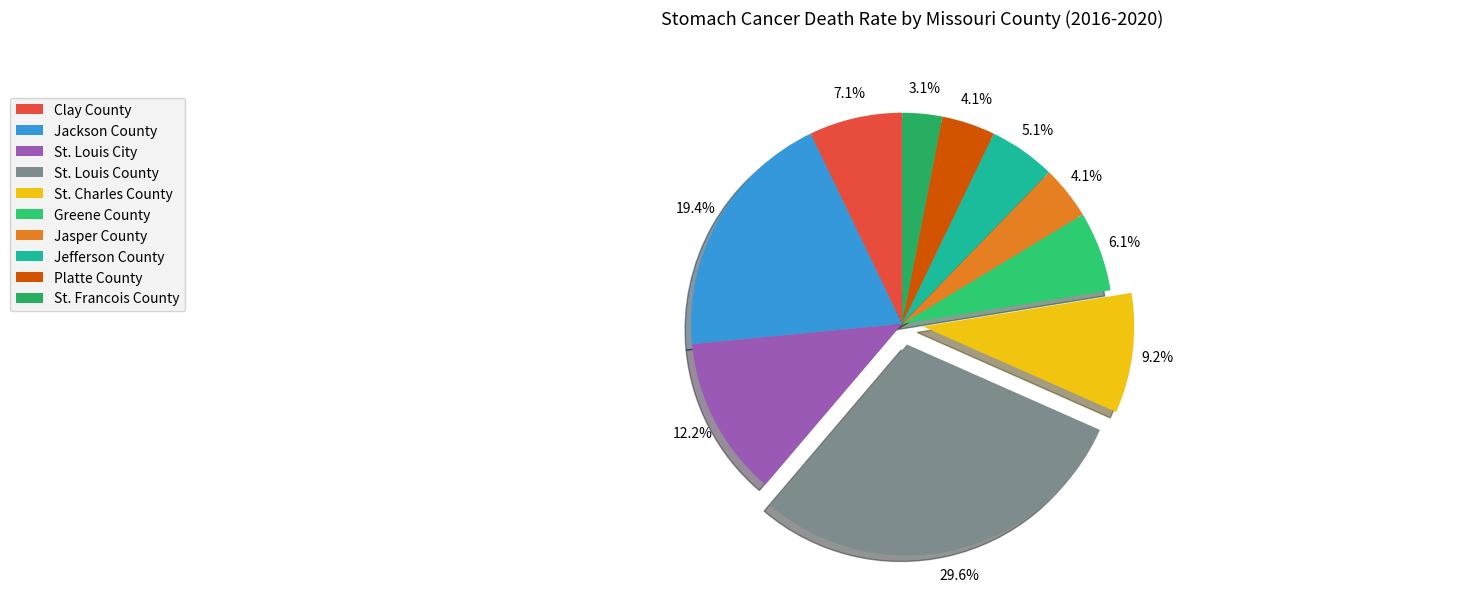

To the nearest percent, what is the difference between the largest and smallest slice percentages?

27%